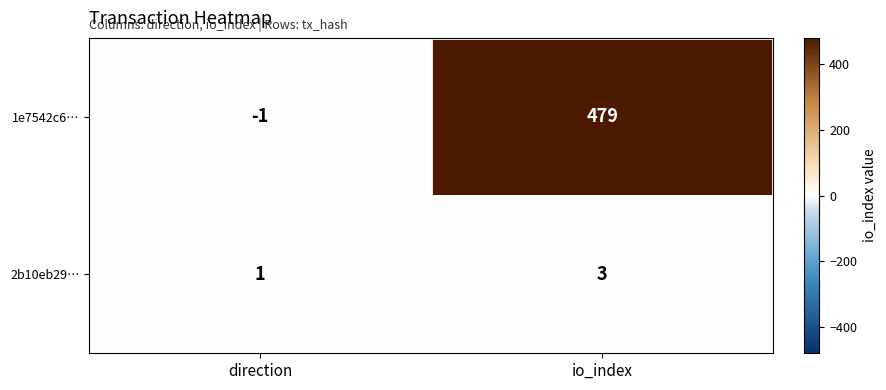

Reading left to right, extract all data points from this chart.

1e7542c6…: direction=-1	io_index=479
2b10eb29…: direction=1	io_index=3